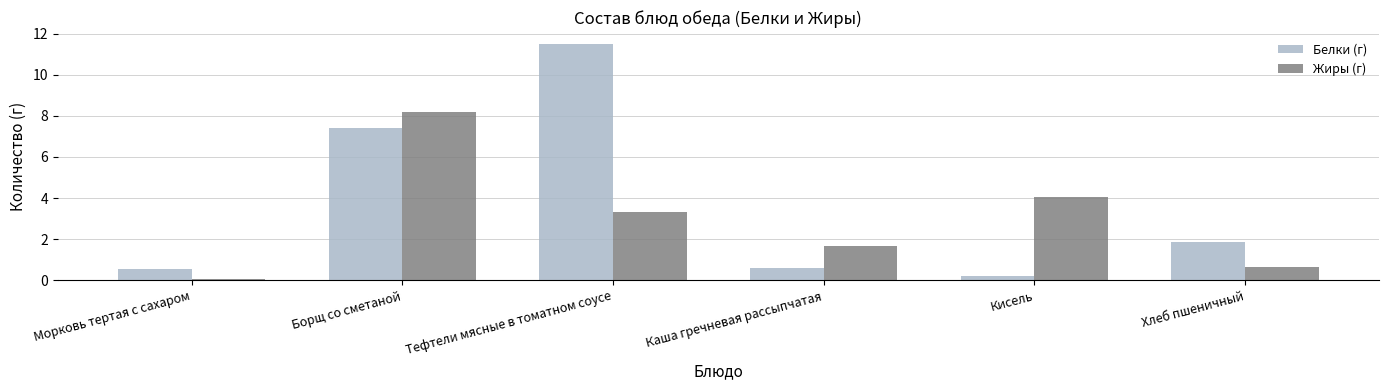

True or false: Белки (г) has a value of 0.2 at Каша гречневая рассыпчатая.

False